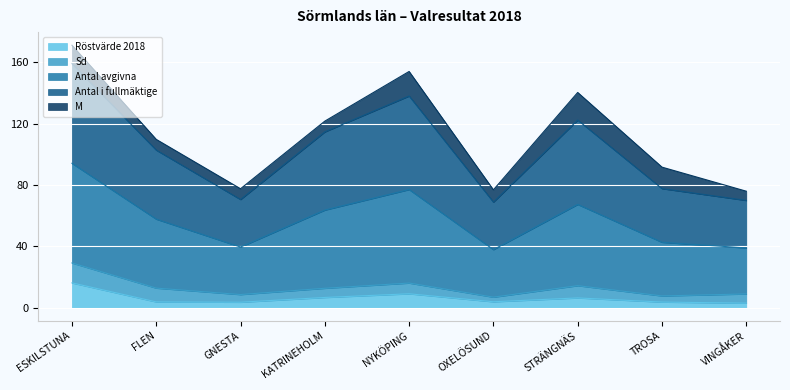

Does the chart display data point markers on the line(s)?

No